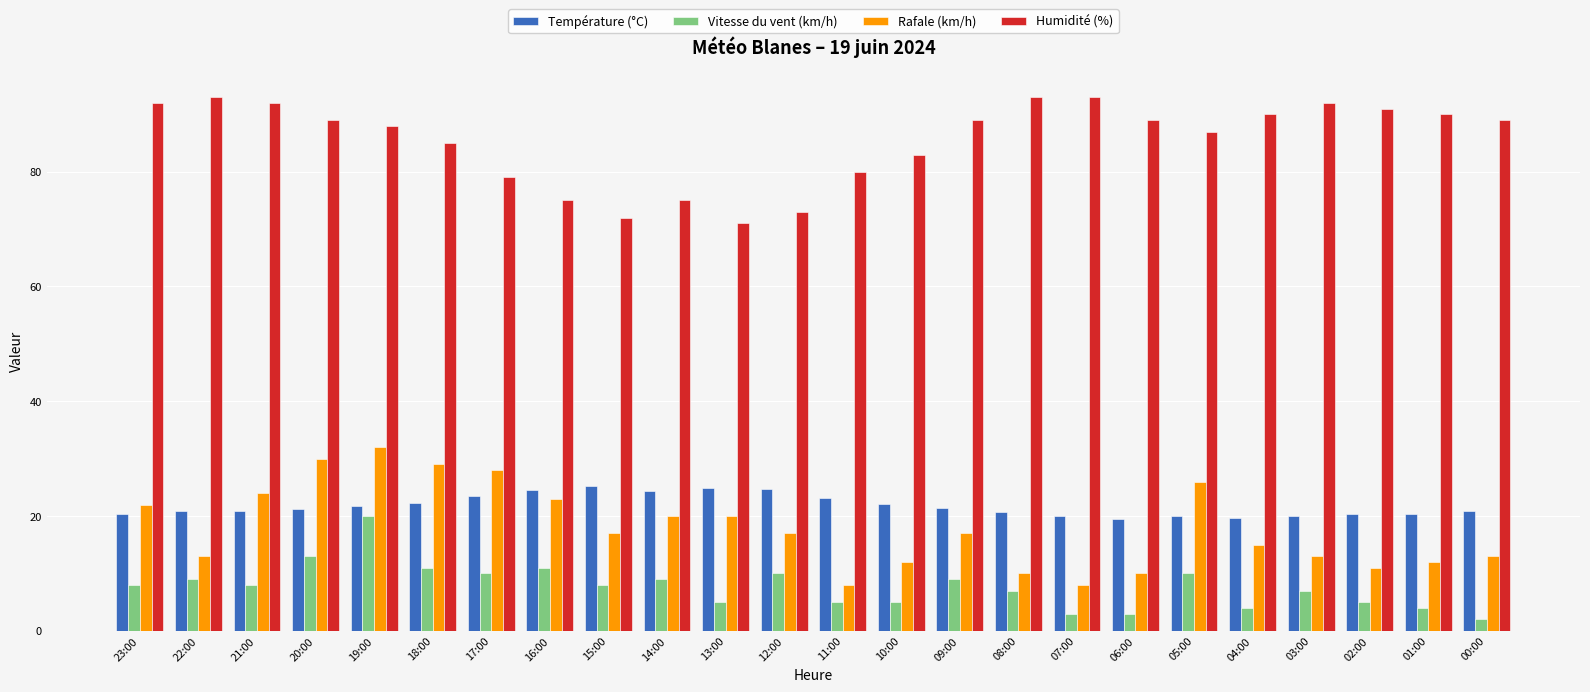

Which series has the largest range (max minus min)?

Rafale (km/h)